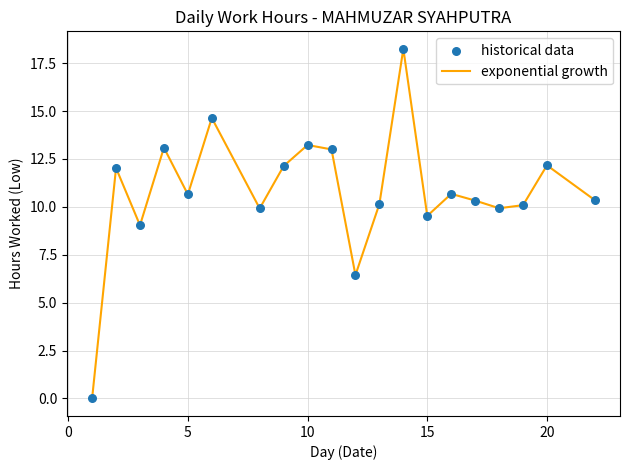

How many lines are shown in the chart?

1